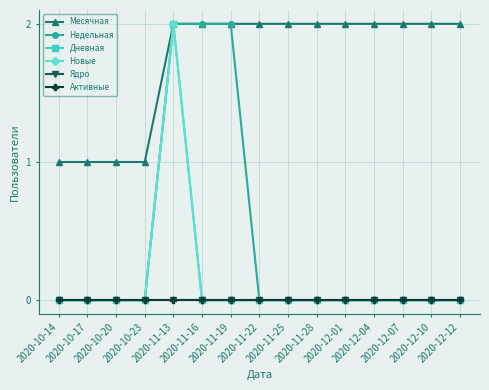

Which series has the largest total across all categories?

Месячная